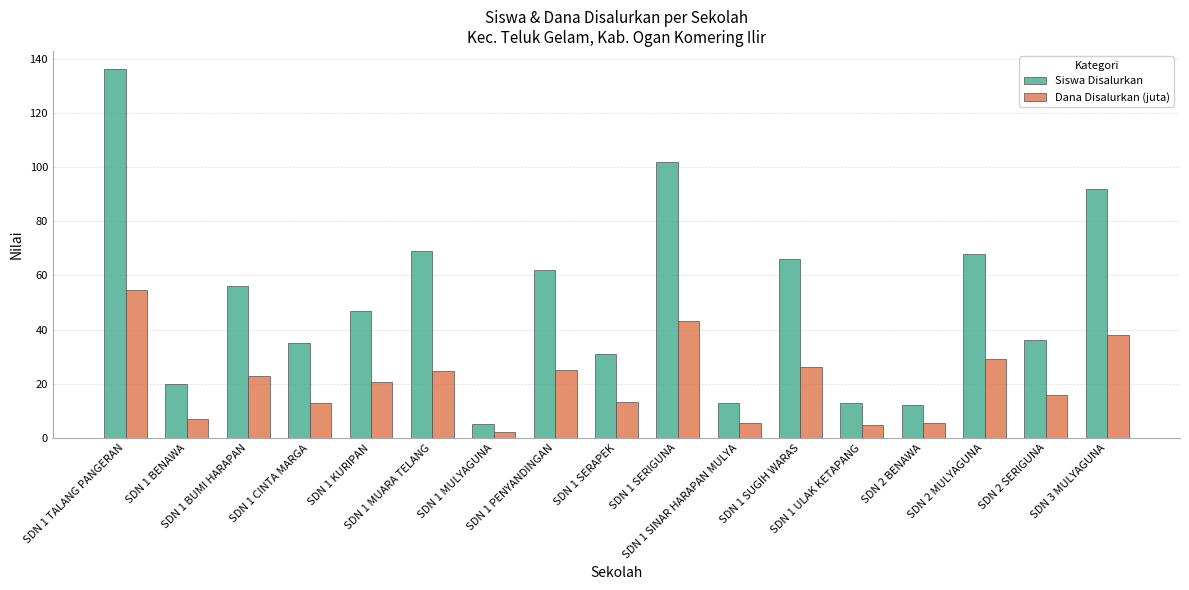

At which category is the sum across all series the highest?

SDN 1 TALANG PANGERAN